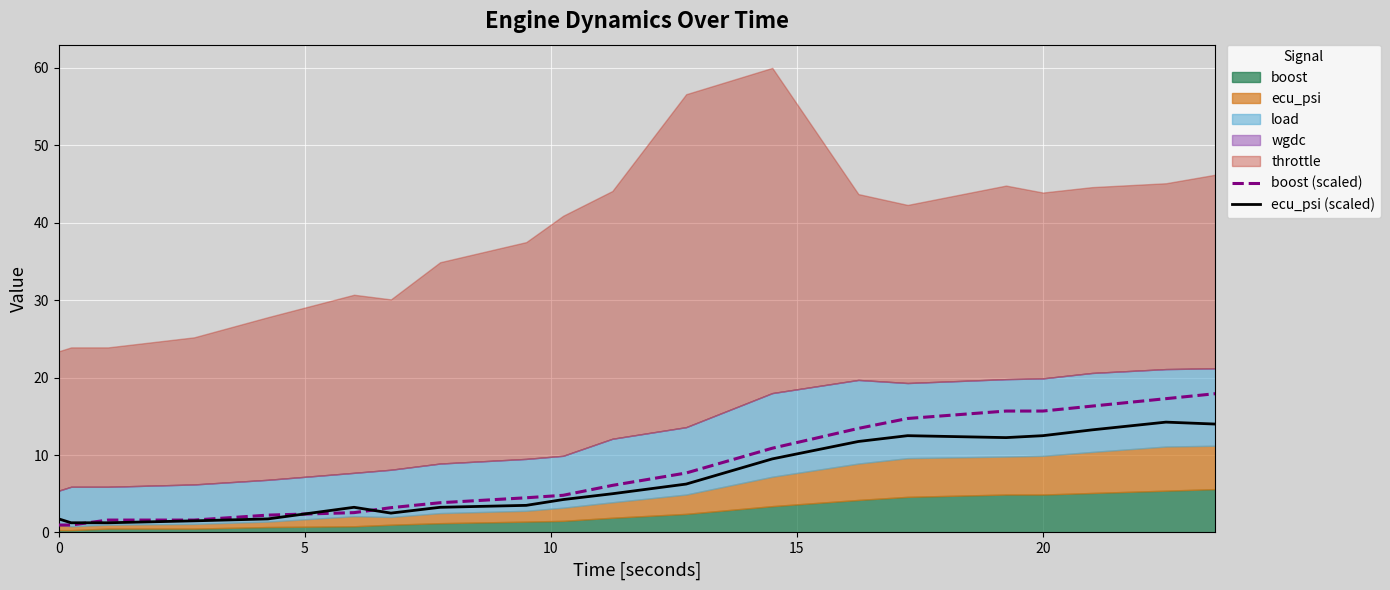

True or false: boost (scaled) and ecu_psi (scaled) intersect in this chart.

True